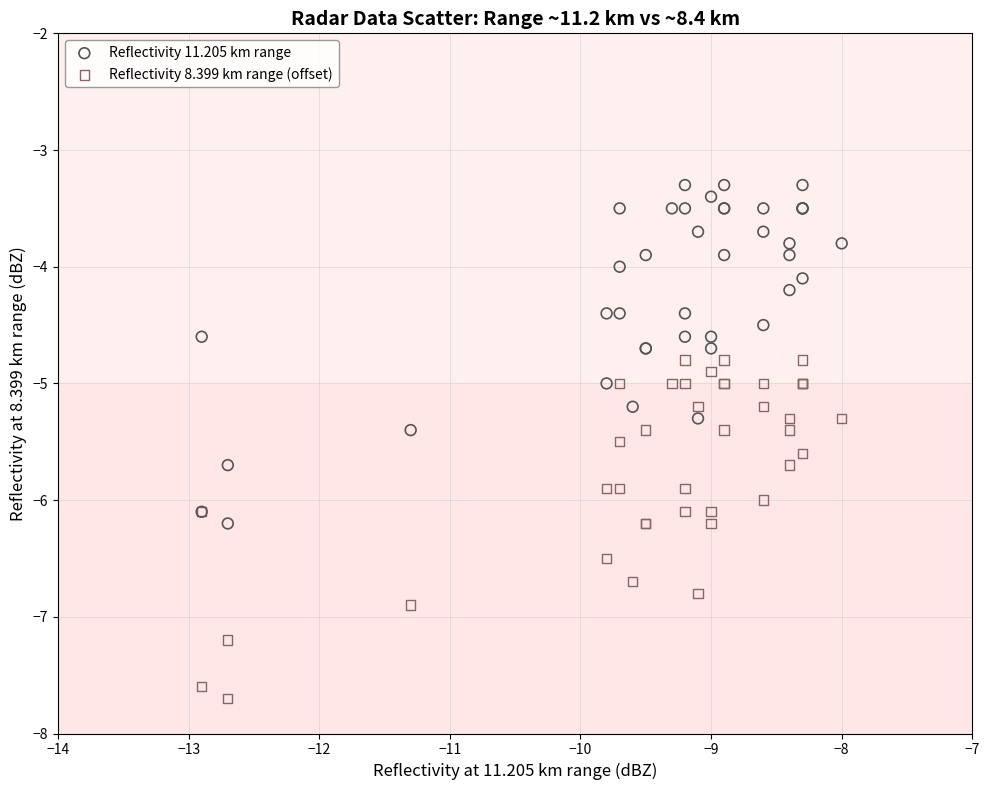

Which series contains the lowest Y value?

Reflectivity 8.399 km range (offset)